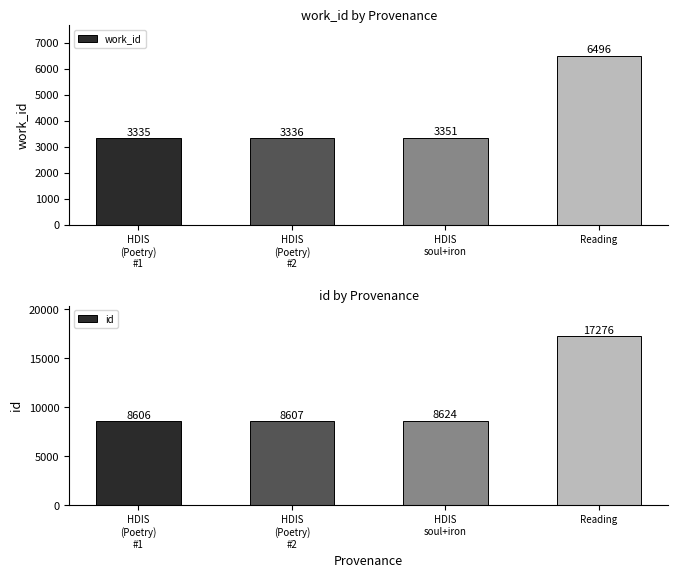

What is the difference between the work_id values at HDIS
soul+iron and HDIS
(Poetry)
#2?

15